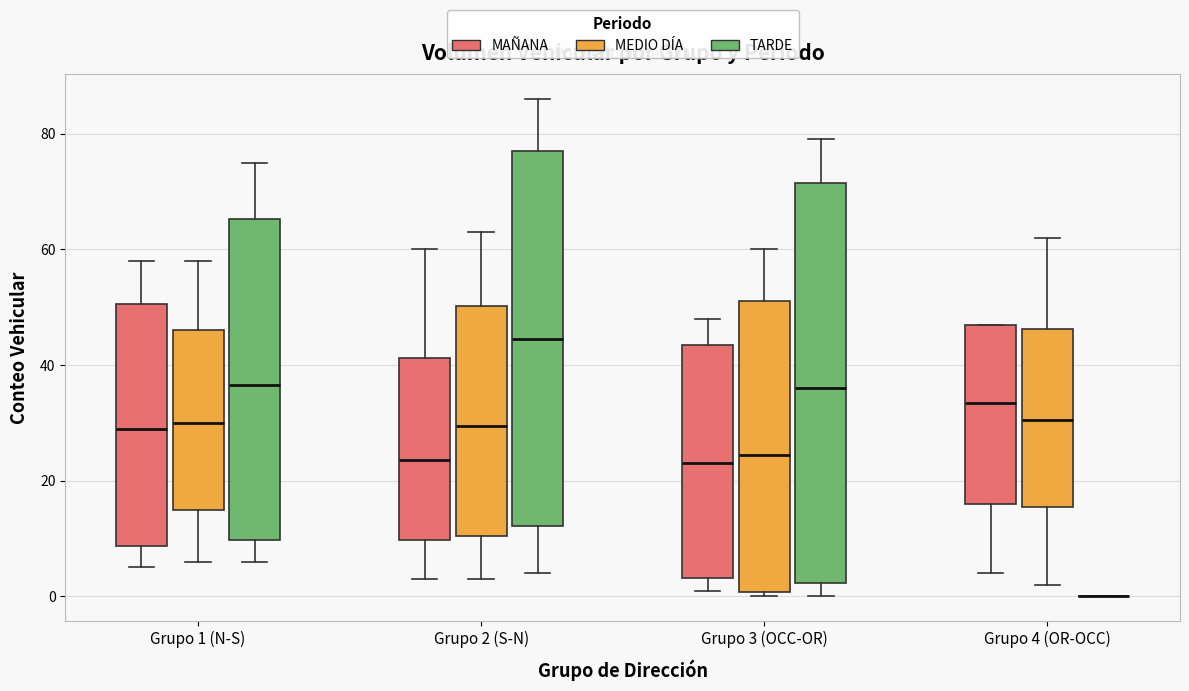

Reading left to right, read every box against the y-axis: the position of its median line, the range the box covers, and the ends of its whiskers. The values are not printed on the chart, so give them approximately, as read against the axis.

Grupo 1 (N-S) (MAÑANA): median 30, box 8 to 50, whiskers 6 to 58
Grupo 1 (N-S) (MEDIO DÍA): median 30, box 16 to 46, whiskers 6 to 58
Grupo 1 (N-S) (TARDE): median 36, box 10 to 66, whiskers 6 to 76
Grupo 2 (S-N) (MAÑANA): median 24, box 10 to 42, whiskers 4 to 60
Grupo 2 (S-N) (MEDIO DÍA): median 30, box 10 to 50, whiskers 4 to 64
Grupo 2 (S-N) (TARDE): median 44, box 12 to 78, whiskers 4 to 86
Grupo 3 (OCC-OR) (MAÑANA): median 24, box 4 to 44, whiskers 2 to 48
Grupo 3 (OCC-OR) (MEDIO DÍA): median 24, box 0 to 52, whiskers 0 (just below the box's lower edge) to 60
Grupo 3 (OCC-OR) (TARDE): median 36, box 2 to 72, whiskers 0 to 80
Grupo 4 (OR-OCC) (MAÑANA): median 34, box 16 to 48, whiskers 4 to 48
Grupo 4 (OR-OCC) (MEDIO DÍA): median 30, box 16 to 46, whiskers 2 to 62
Grupo 4 (OR-OCC) (TARDE): box collapsed to a line at 0, whiskers 0 to 0